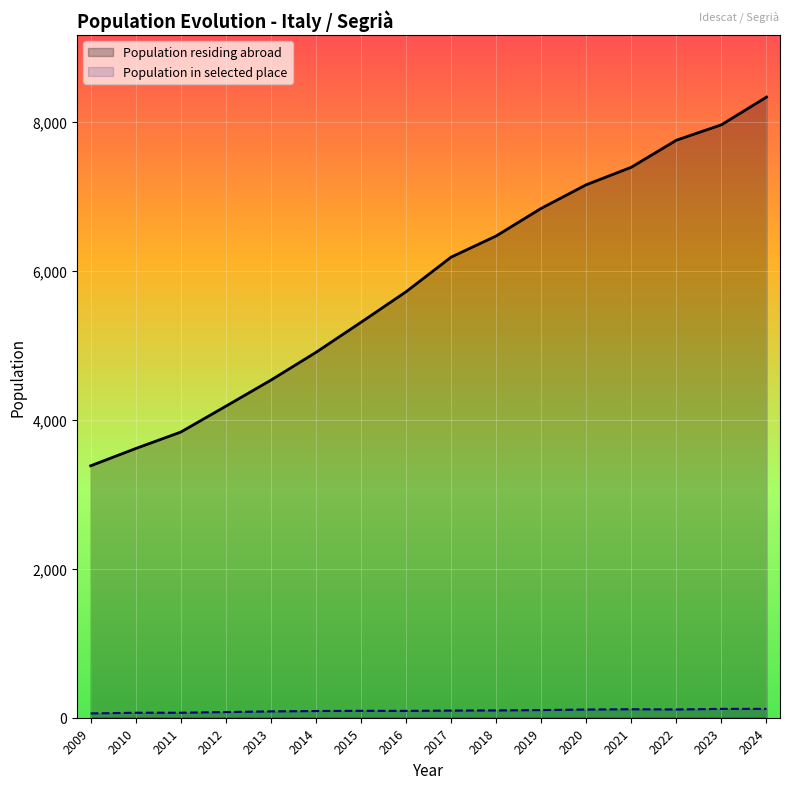

What is the spread (max minus min) of values at 2018?

6371